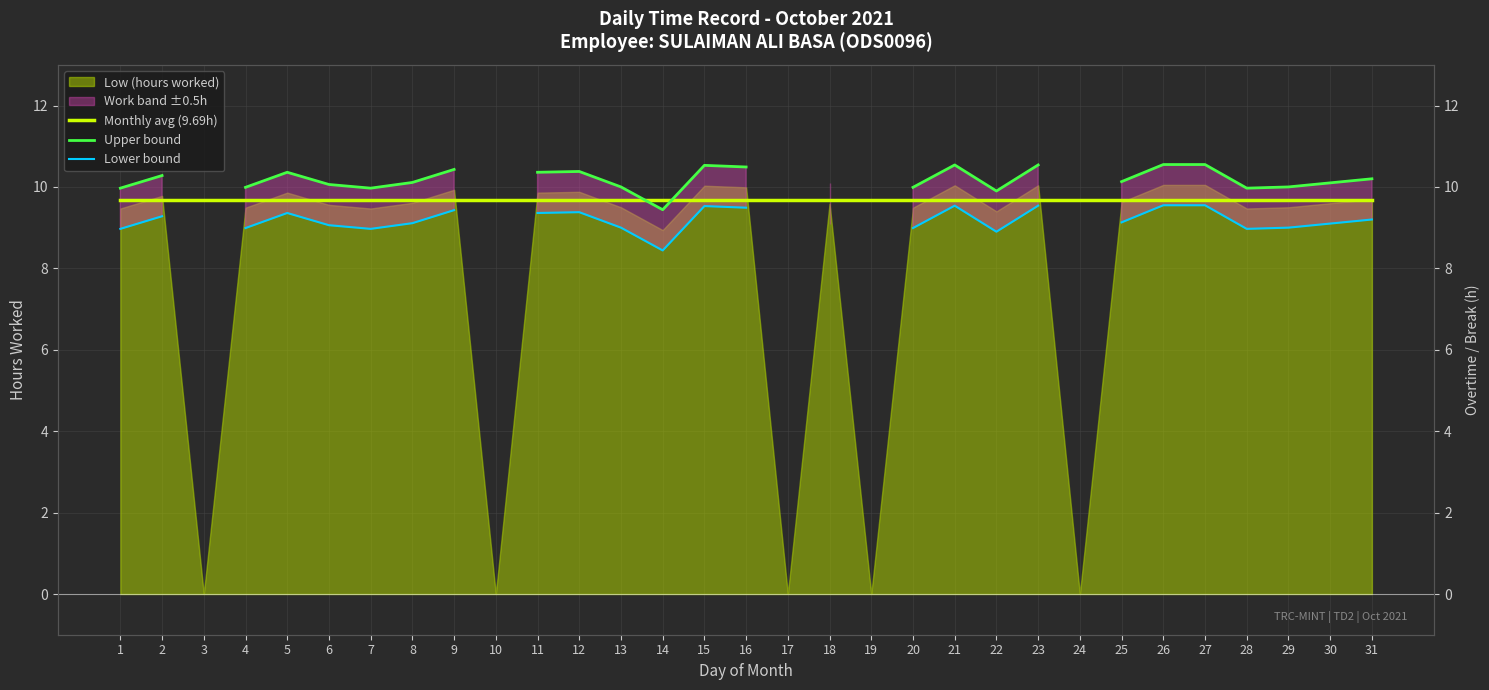

How many values in the Lower bound series are below 9?

7